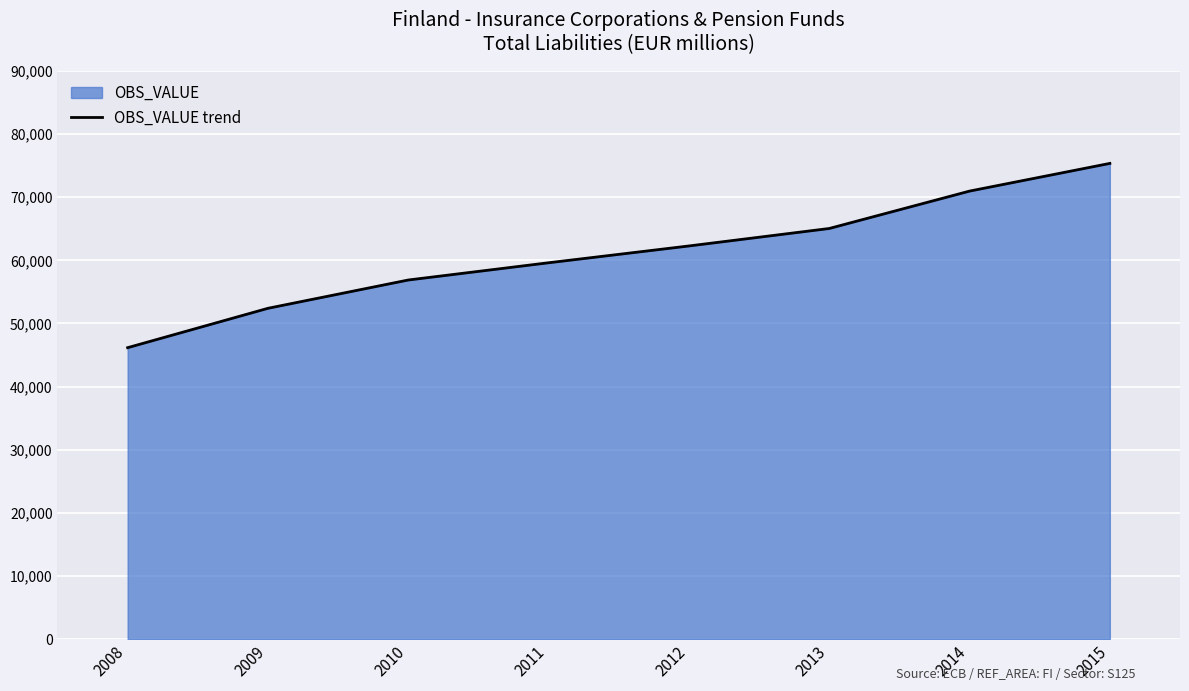

How many lines are shown in the chart?

1